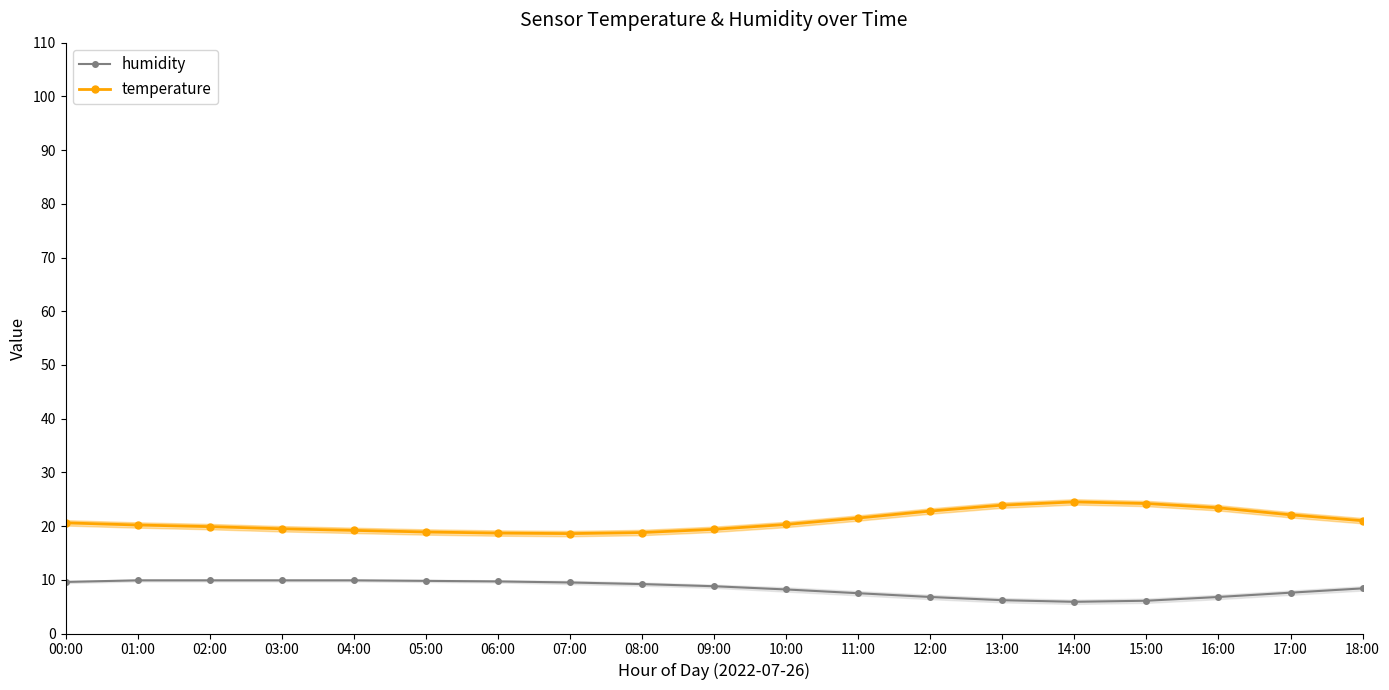

Rank the series at 17:00 from lowest to highest value.

humidity, temperature